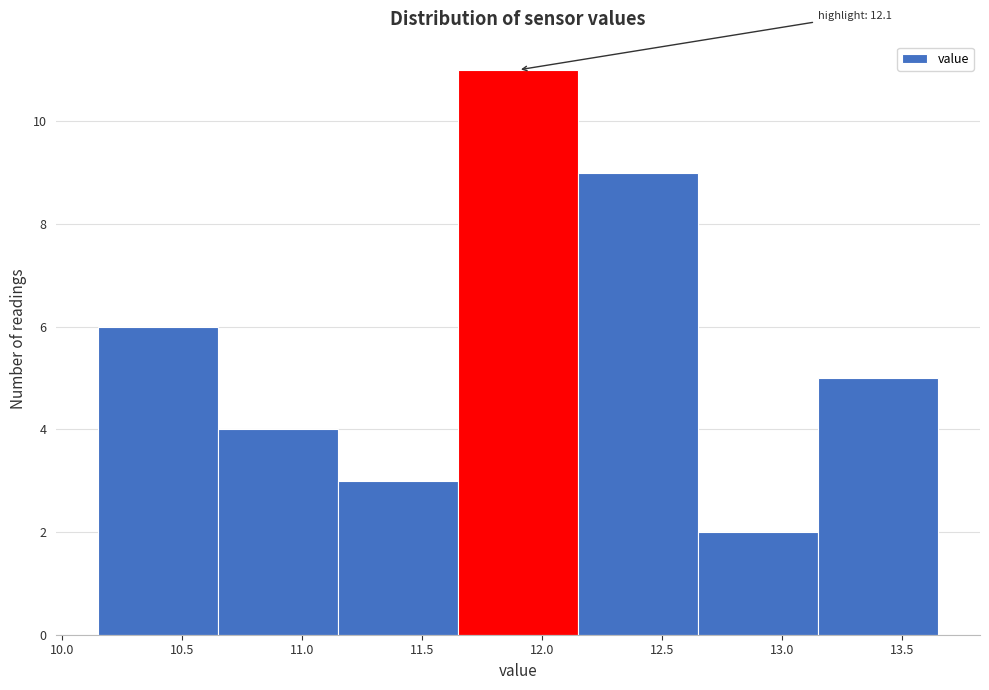

Over which range of the x-axis is the bar tallest?

11.65 to 12.15